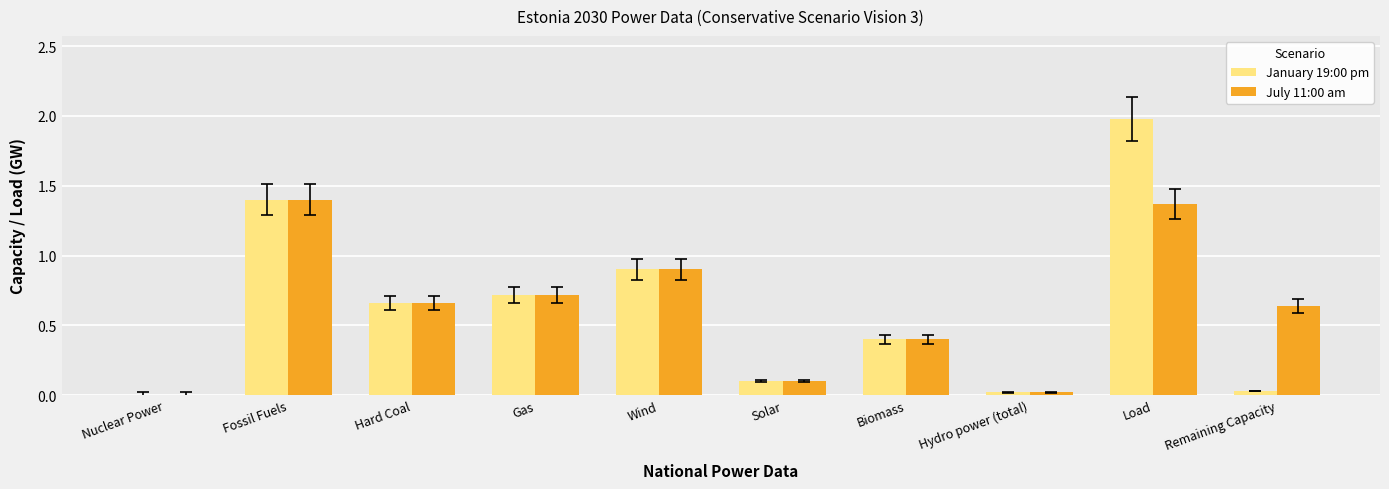

At which label does July 11:00 am reach its peak?

Fossil Fuels